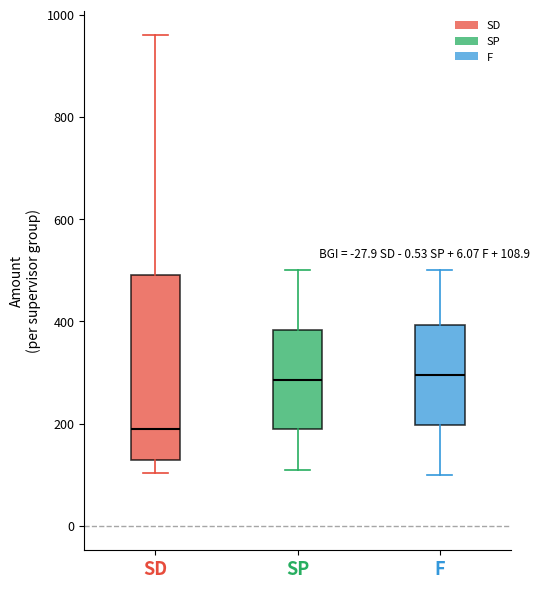

Which box's median line is the lowest?

SD